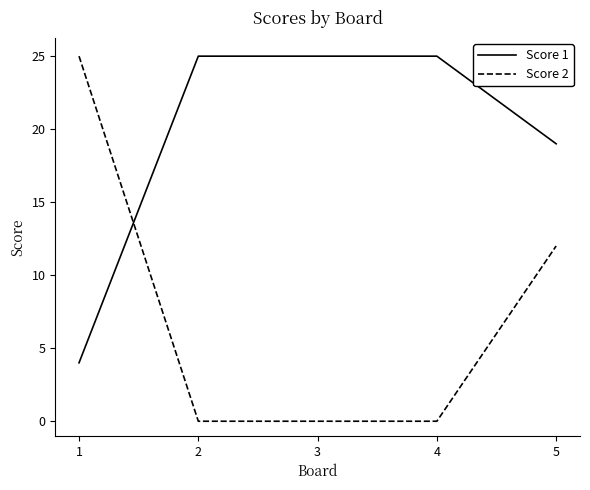

Reading left to right, extract all data points from this chart.

Score 1: 1=4	2=25	3=25	4=25	5=19
Score 2: 1=25	2=0	3=0	4=0	5=12